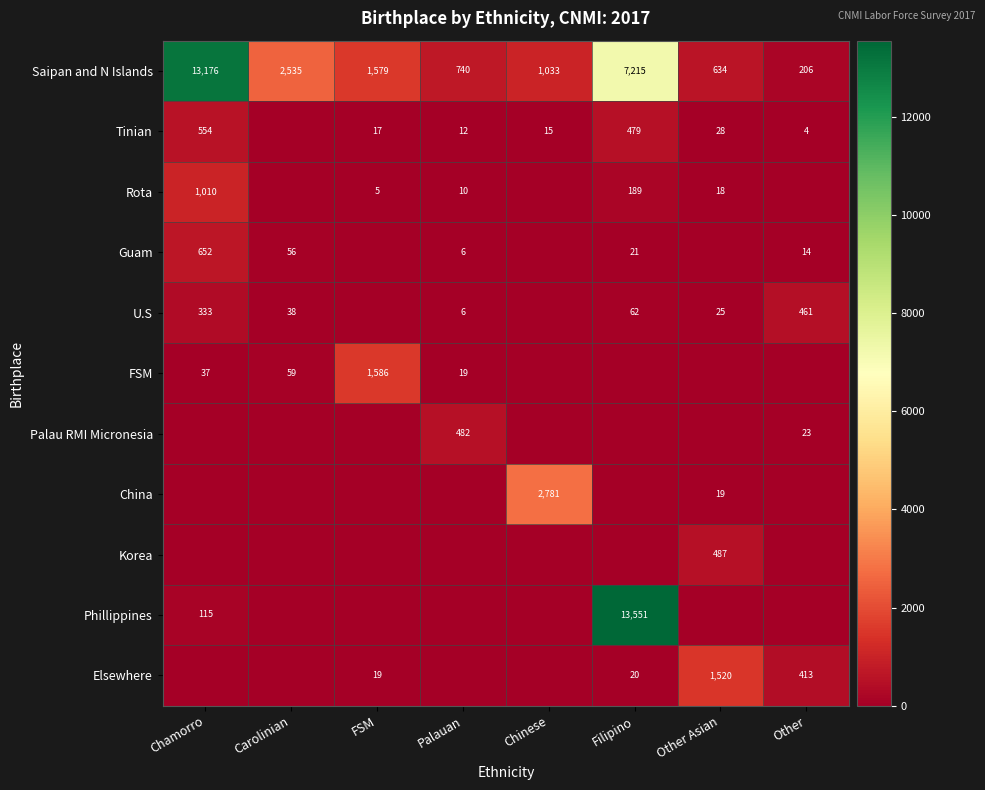

What is the sum of the Saipan and N Islands values at Filipino and Other Asian?

7849